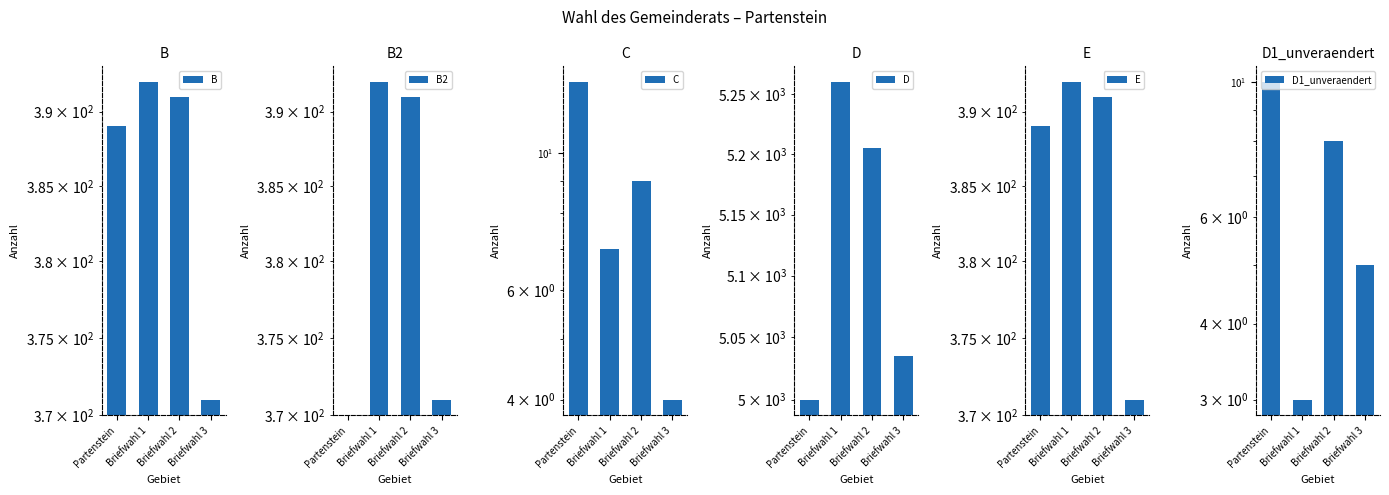

Reading left to right, what are all the values shown in this chart?

B: 389	392	391	371
B2: 0	392	391	371
C: 13	7	9	4
D: 5000	5260	5205	5035
E: 389	392	391	371
D1_unveraendert: 10	3	8	5